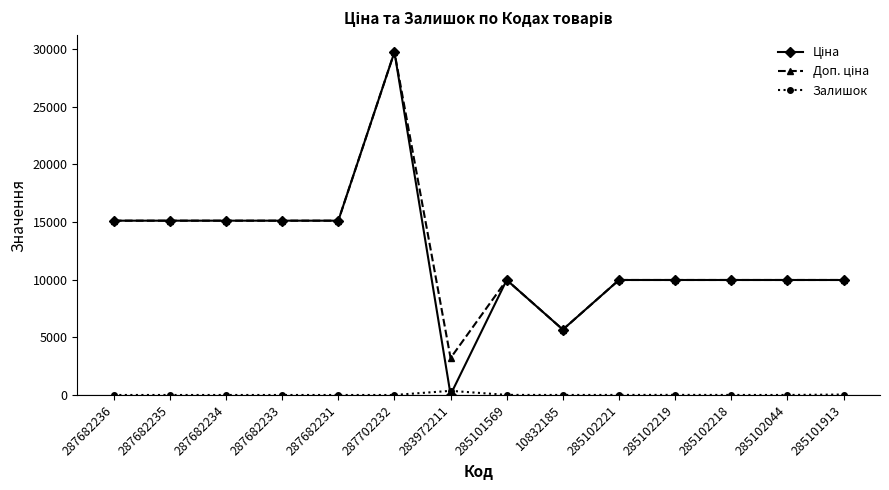

At which category is the sum across all series the highest?

287702232